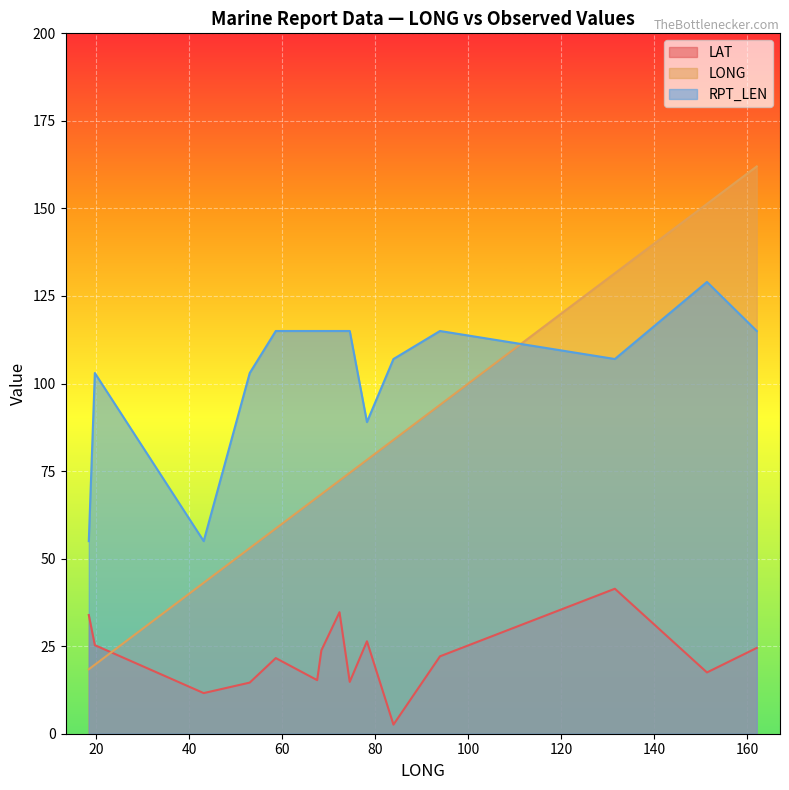

True or false: LONG has a value of 151.3 at 01.

True